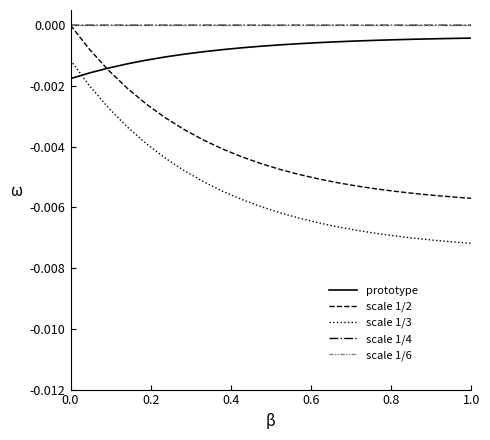

How many lines are shown in the chart?

5